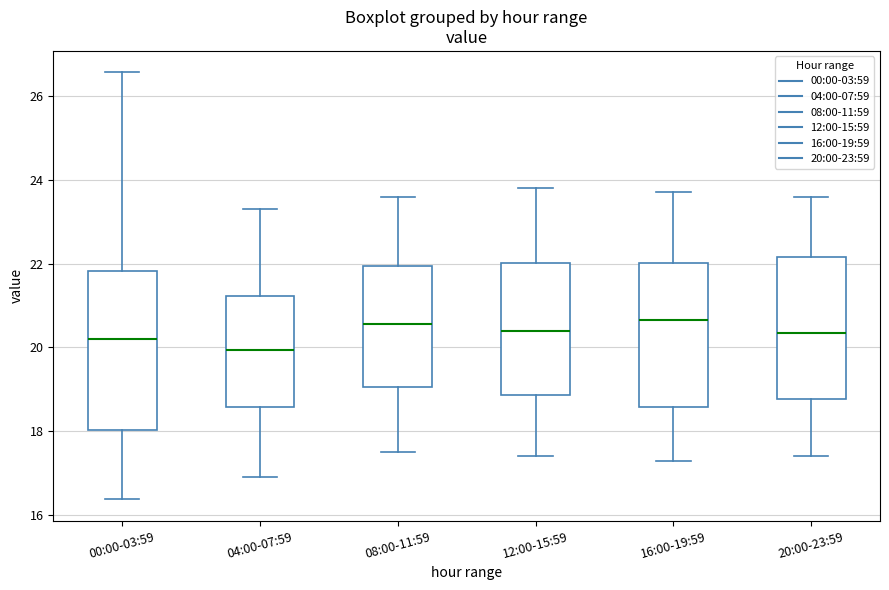

Reading left to right, transcribe this box plot: for each box, give where its median line is, the range the box spans, and where its two whiskers end, as read against the y-axis. The values are not printed on the chart, so give them approximately, as read against the axis.

00:00-03:59: median 20.2, box 18.0 to 21.8, whiskers 16.4 to 26.6
04:00-07:59: median 20.0, box 18.6 to 21.2, whiskers 17.0 to 23.4
08:00-11:59: median 20.6, box 19.0 to 22.0, whiskers 17.6 to 23.6
12:00-15:59: median 20.4, box 18.8 to 22.0, whiskers 17.4 to 23.8
16:00-19:59: median 20.6, box 18.6 to 22.0, whiskers 17.4 to 23.8
20:00-23:59: median 20.4, box 18.8 to 22.2, whiskers 17.4 to 23.6